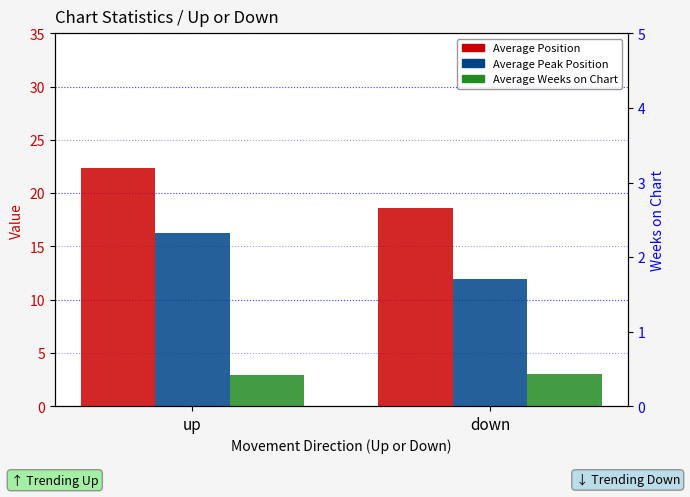

What is the greatest value displayed?

22.4